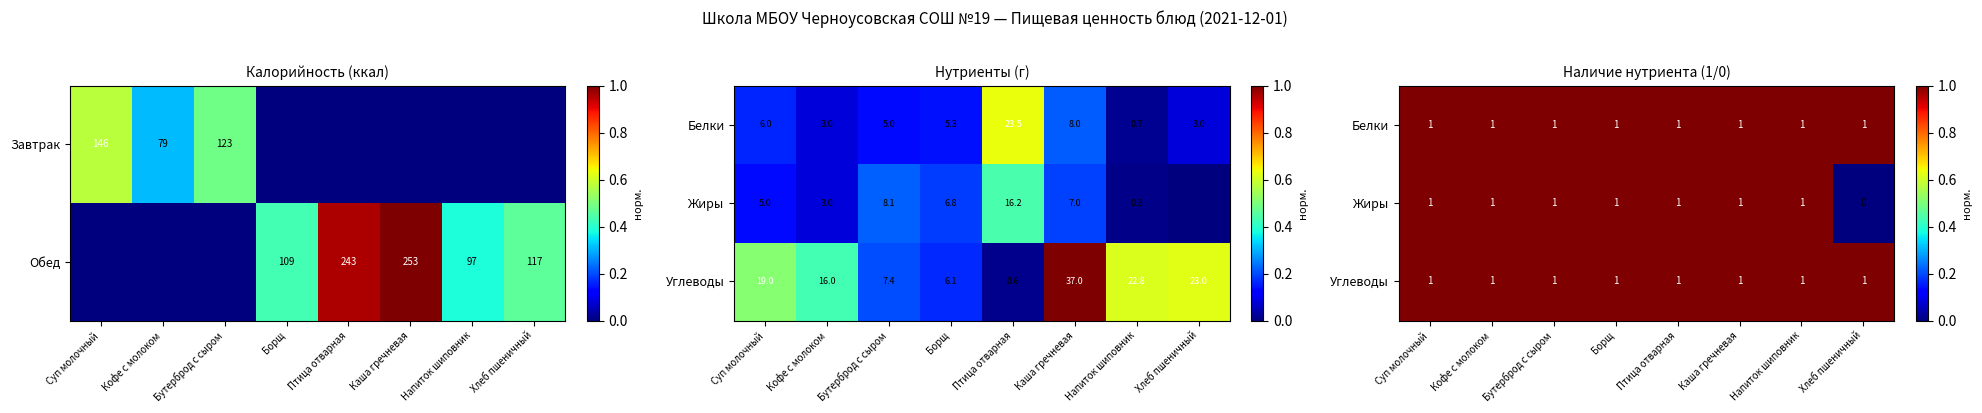

At which category does the chart reach its peak across all series?

Суп молочный